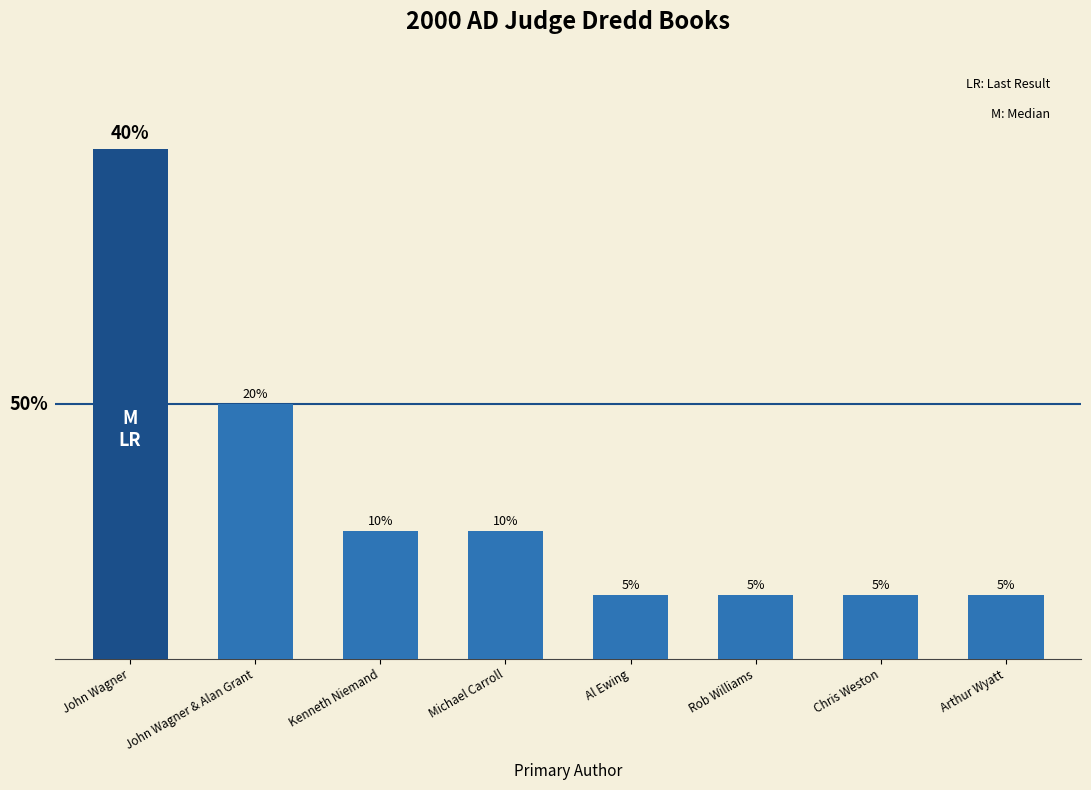

Rank the categories by value from lowest to highest.

Al Ewing, Rob Williams, Chris Weston, Arthur Wyatt, Kenneth Niemand, Michael Carroll, John Wagner & Alan Grant, John Wagner